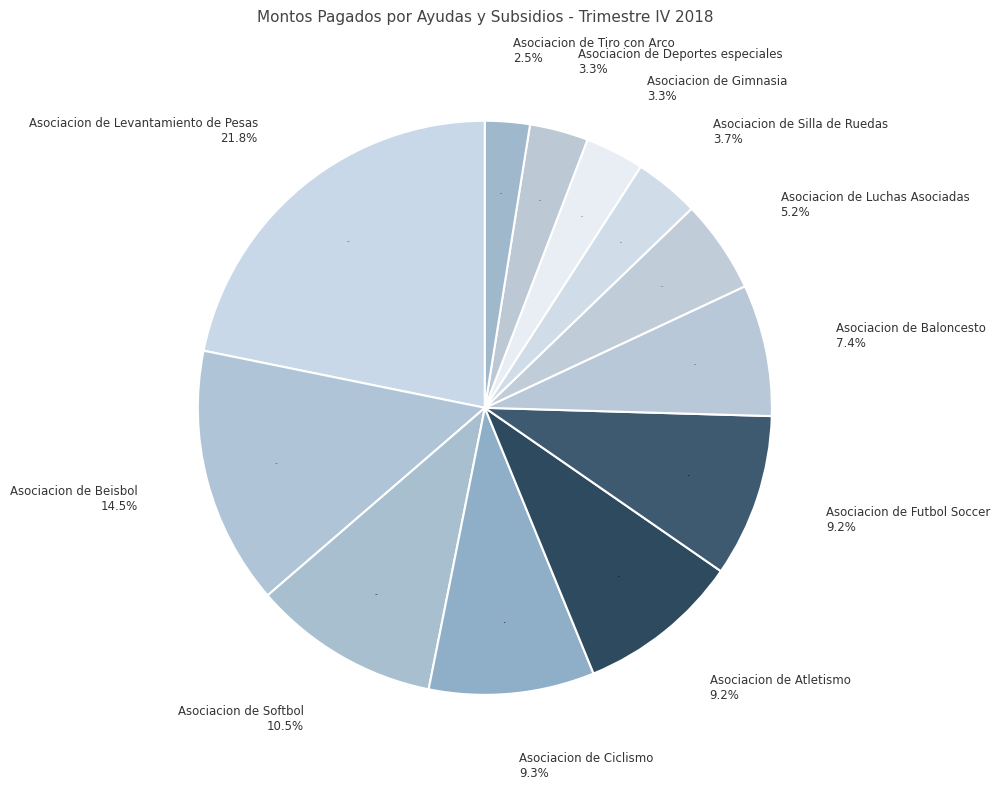

Is it true that Asociacion de Silla de Ruedas is 17% of the pie?

False